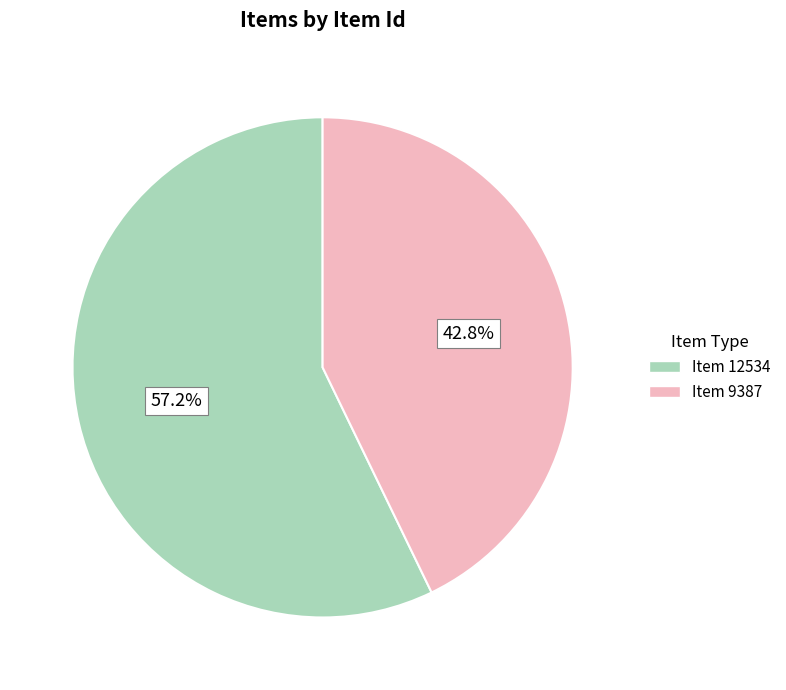

Count the number of slices in the pie.

2